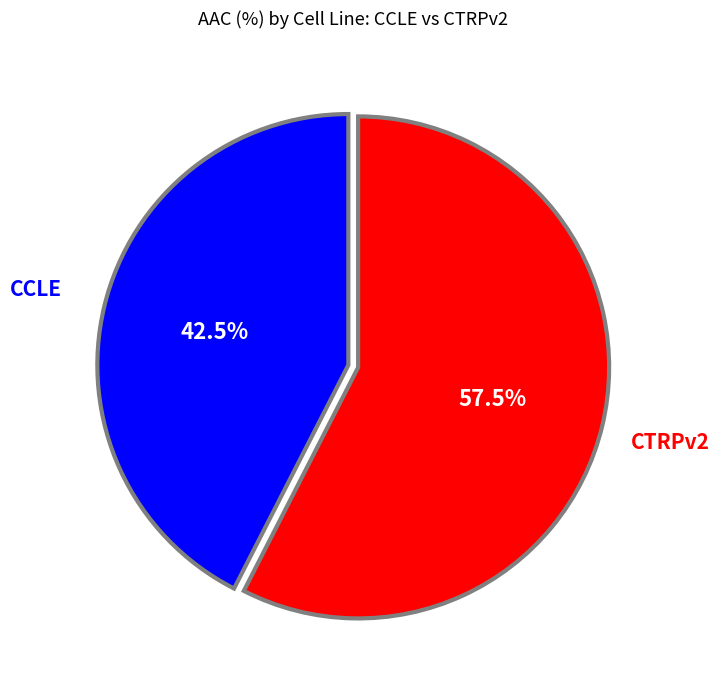

Does any single category account for the majority?

Yes